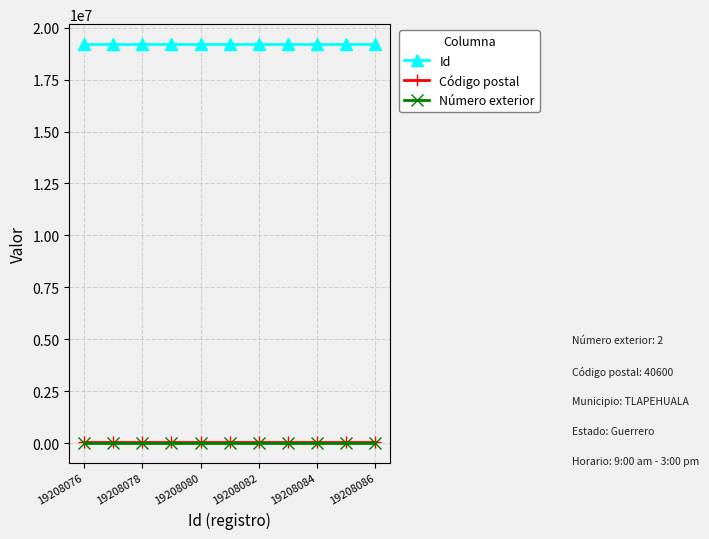

True or false: Código postal and Id cross at least once.

False